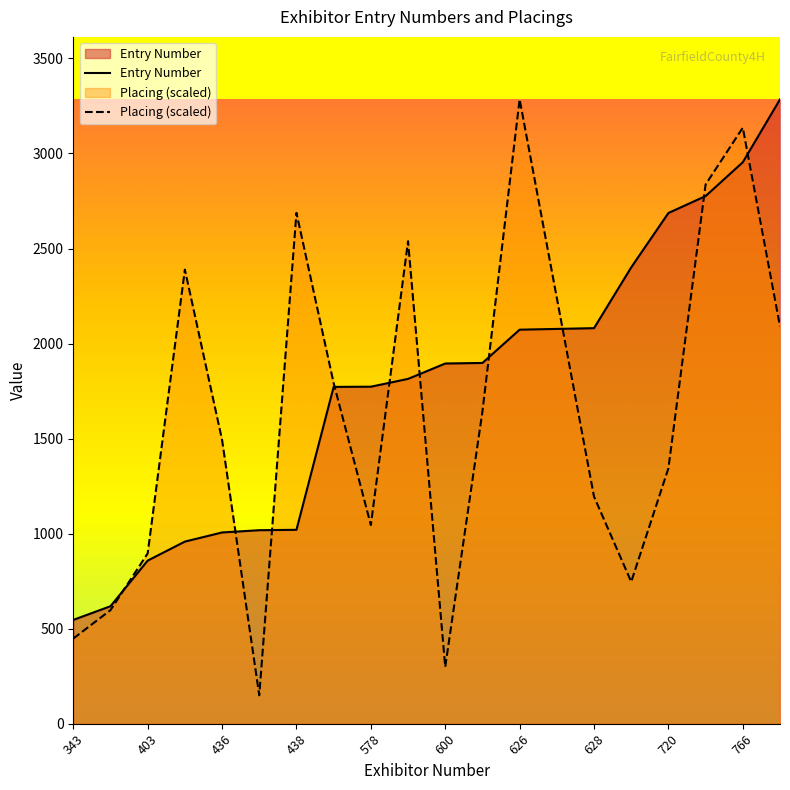

What value does the Entry Number series have at 766?

2954.0